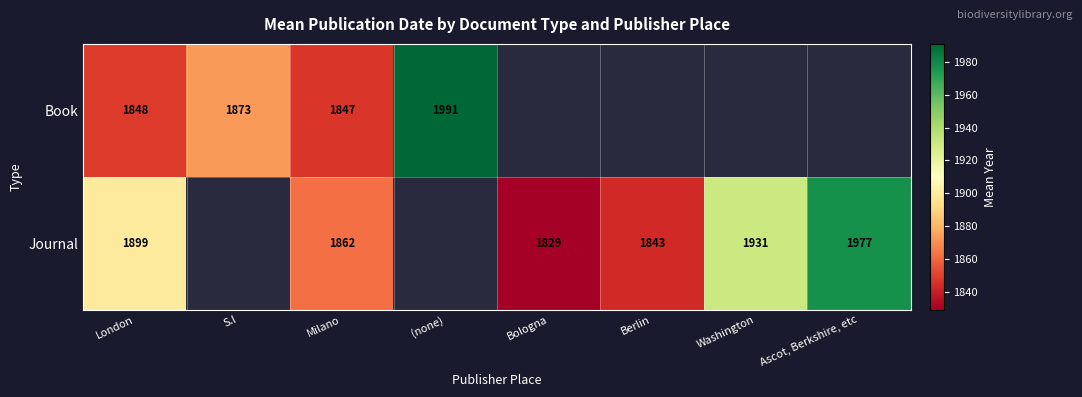

What is the sum of the Journal values at Washington and London?

3830.0